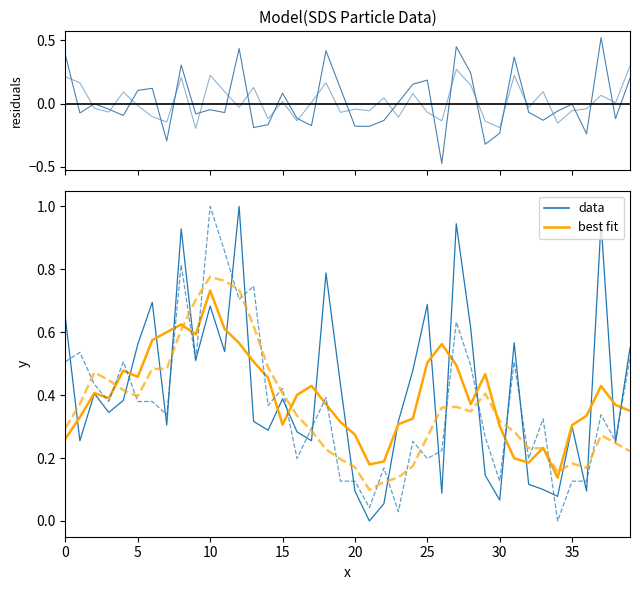

At which category does SDS_P1 residuals reach its first local valley?

5